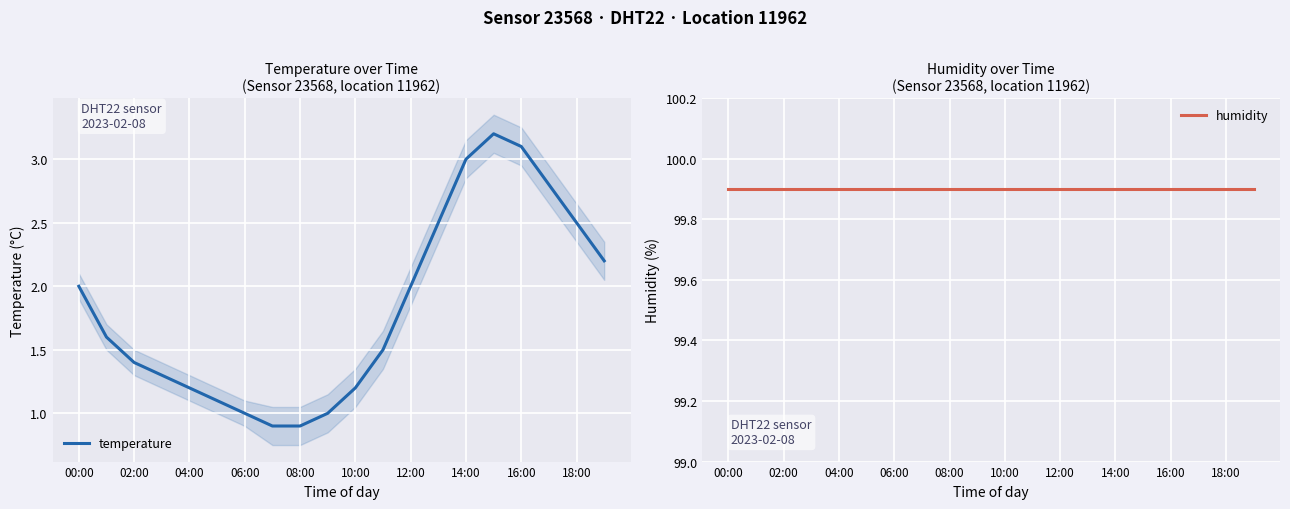

True or false: humidity and temperature intersect in this chart.

False